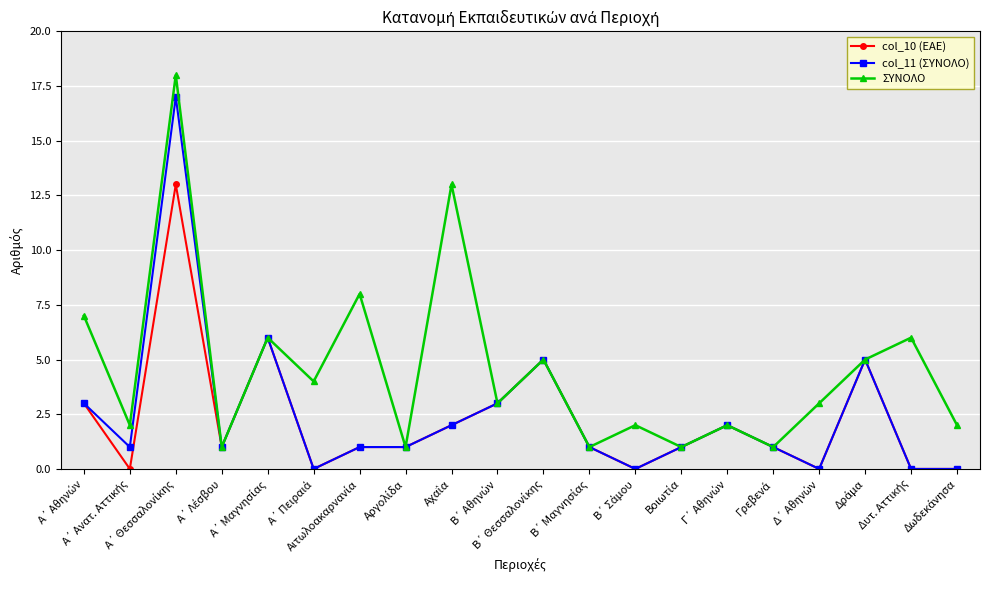

What are all the series names shown in the legend?

col_10 (ΕΑΕ), col_11 (ΣΥΝΟΛΟ), ΣΥΝΟΛΟ